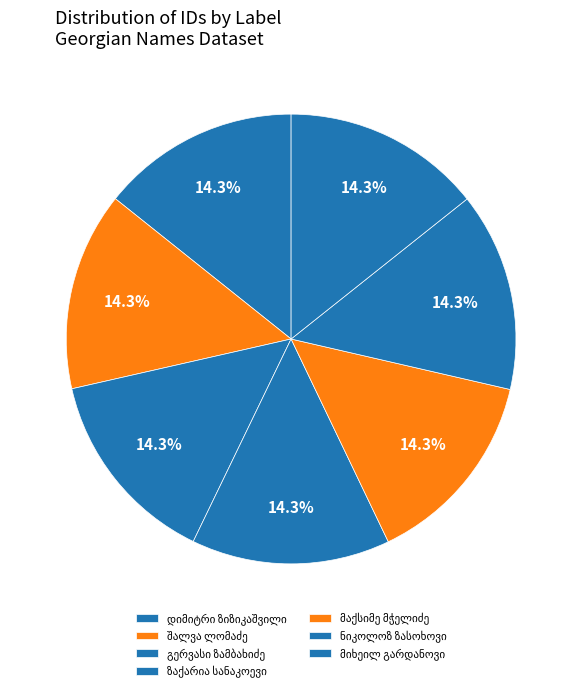

Which slice is the largest?

მიხეილ გარდანოვი